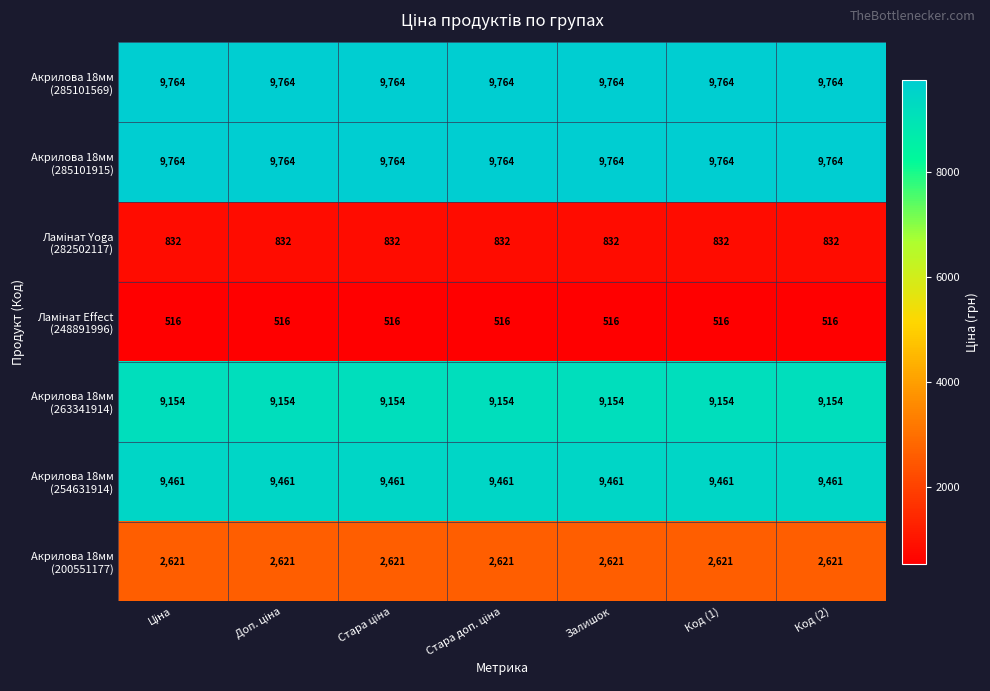

What is the smallest value displayed?

516